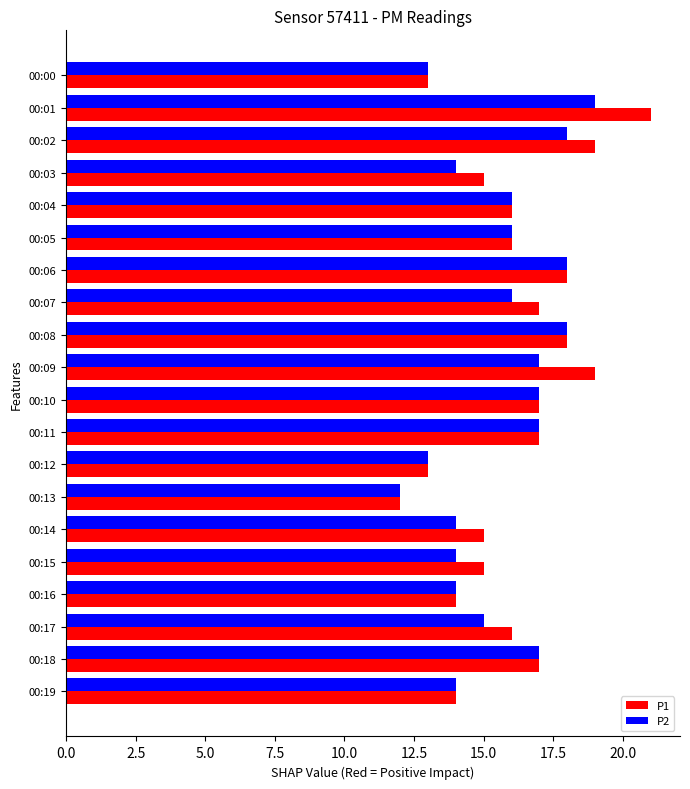

Count the number of categories in the chart.

20